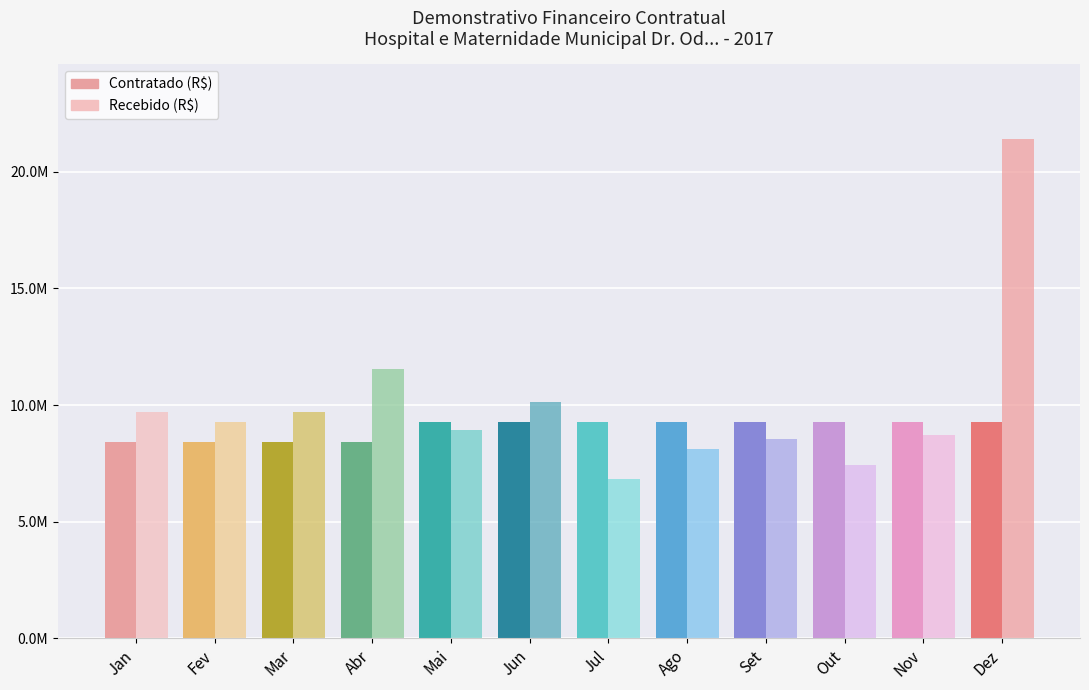

Are the bars grouped side by side (vs. stacked)?

Yes